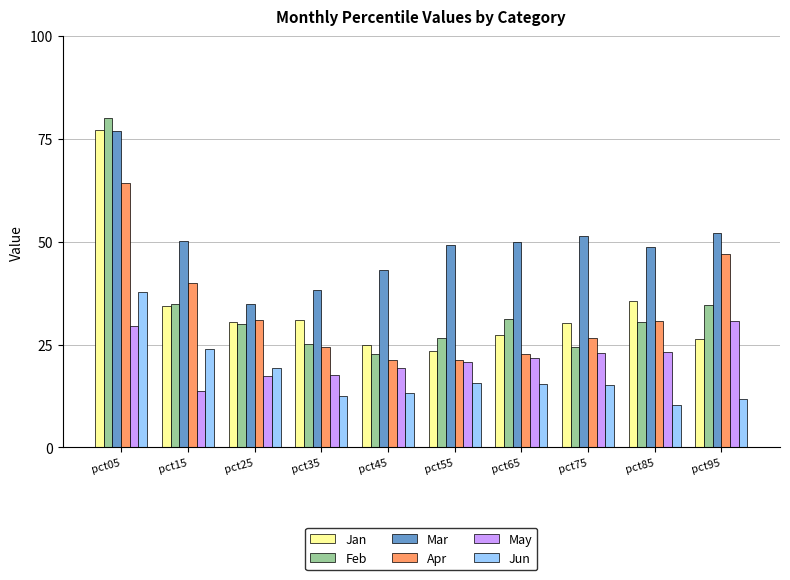

At which category does the chart reach its minimum across all series?

pct85